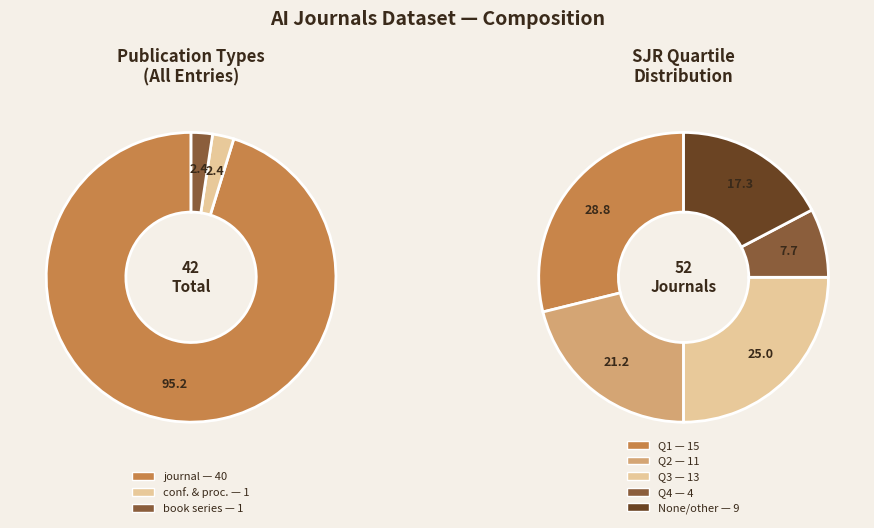

Rank the categories by value from highest to lowest.

journal, conference and proceedings, book series